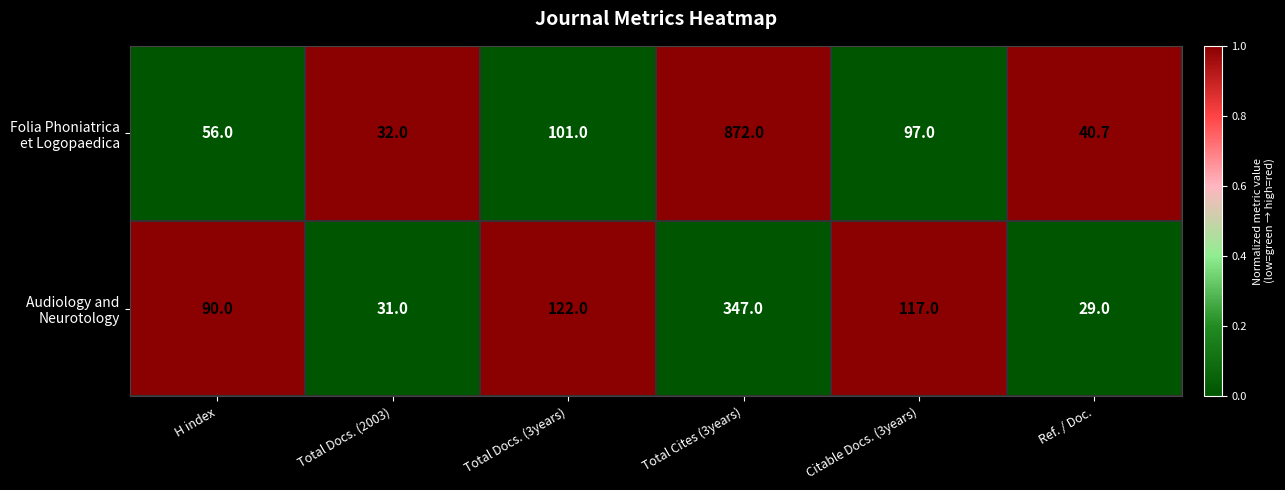

Which category has the lowest value across all series?

Ref. / Doc.